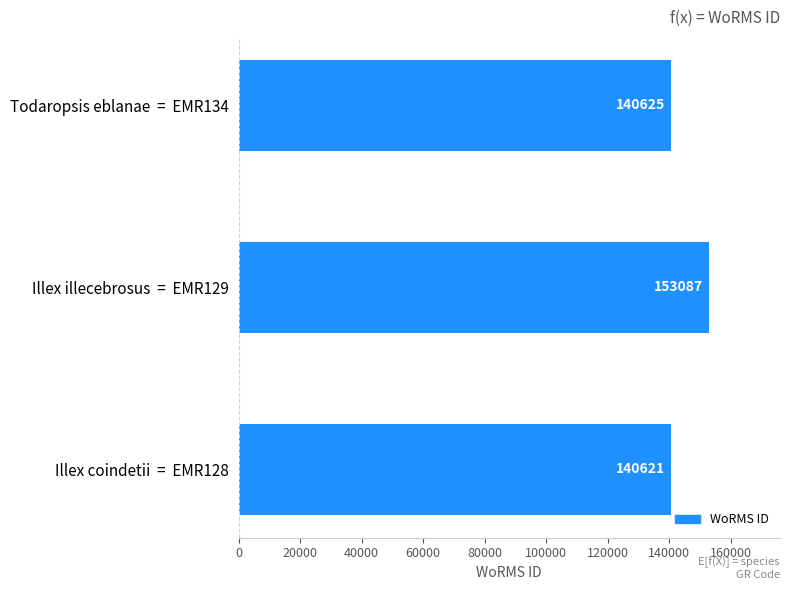

Rank the categories by value from highest to lowest.

Illex illecebrosus  =  EMR129, Todaropsis eblanae  =  EMR134, Illex coindetii  =  EMR128